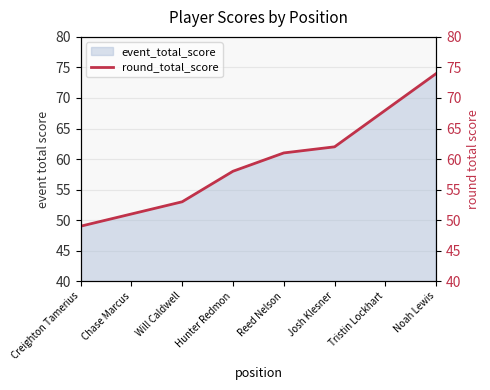

What position from the left is Reed Nelson?

5